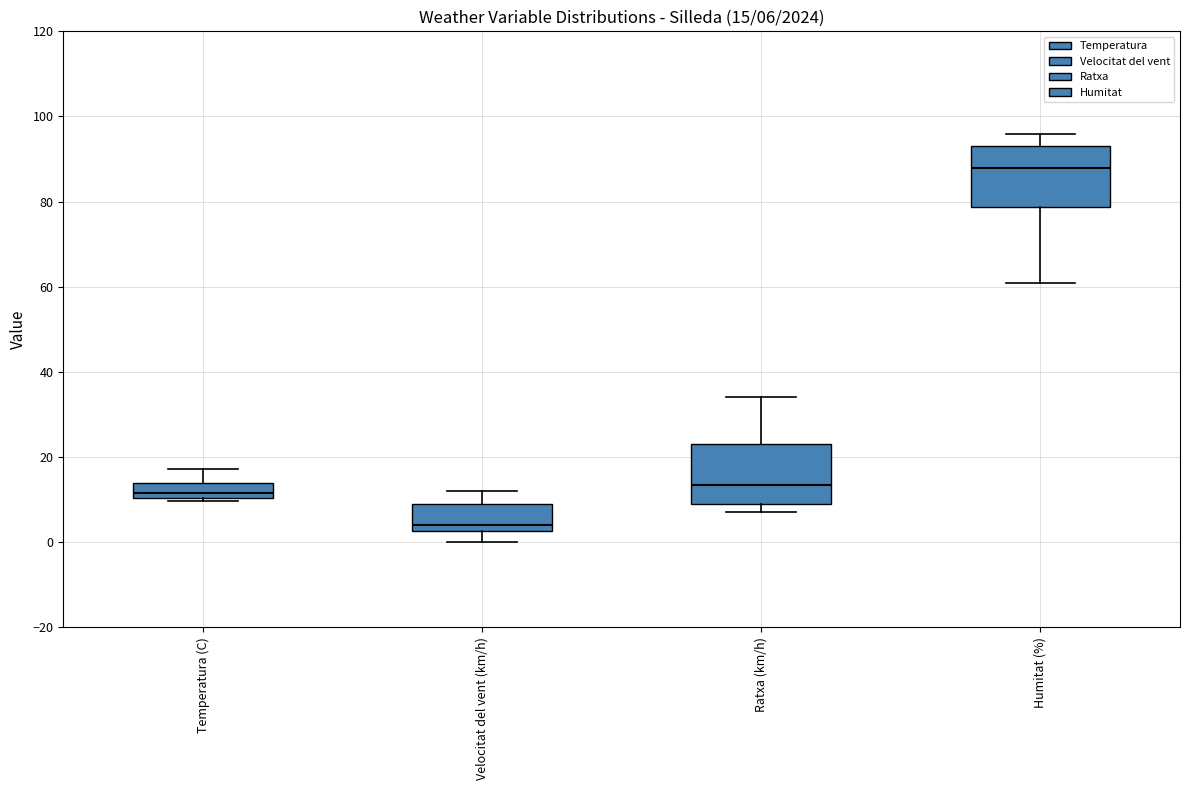

Which box's median line is the lowest?

Velocitat del vent (km/h)